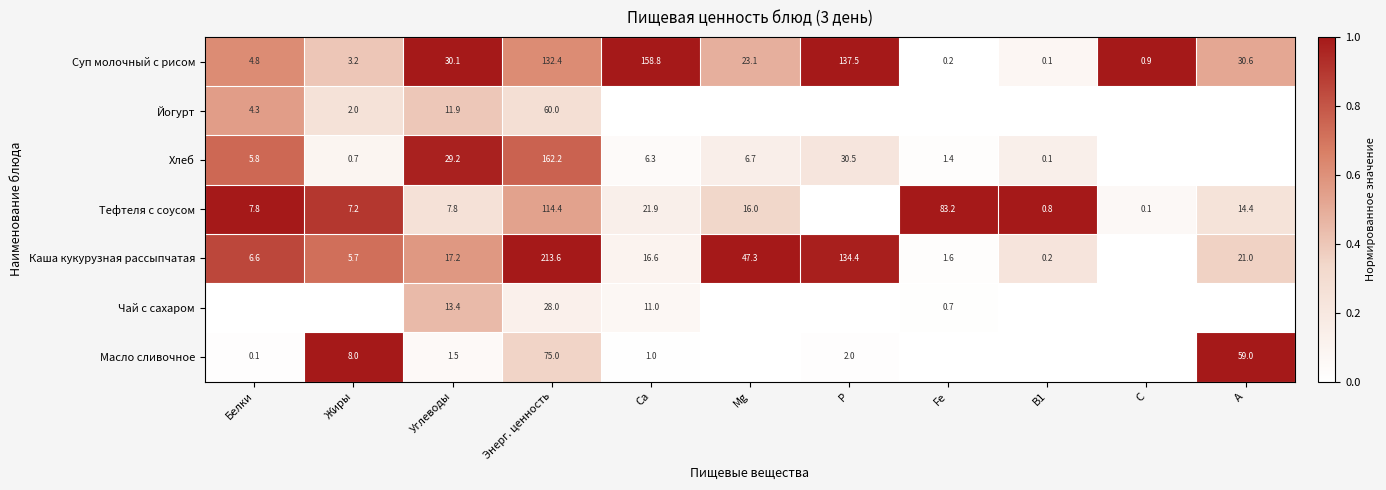

Is the value of Каша кукурузная рассыпчатая at Р greater than the value of Масло сливочное at А?

Yes